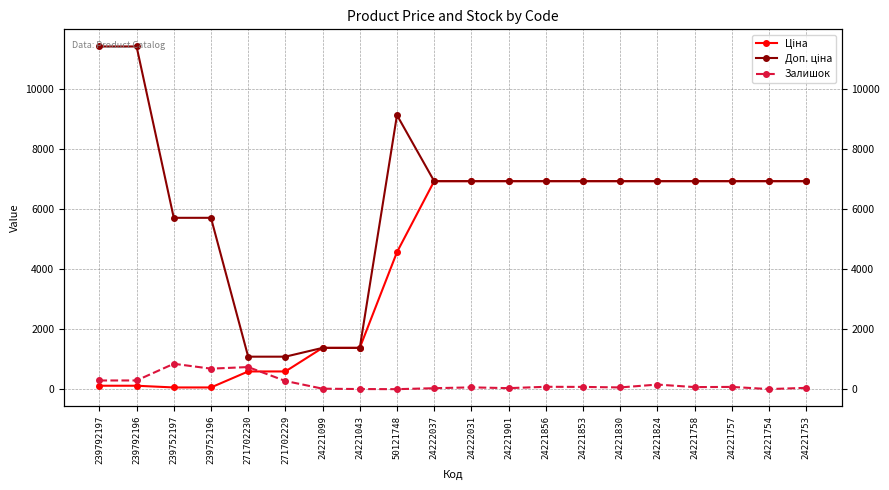

Which label corresponds to the largest value in the chart?

239792197